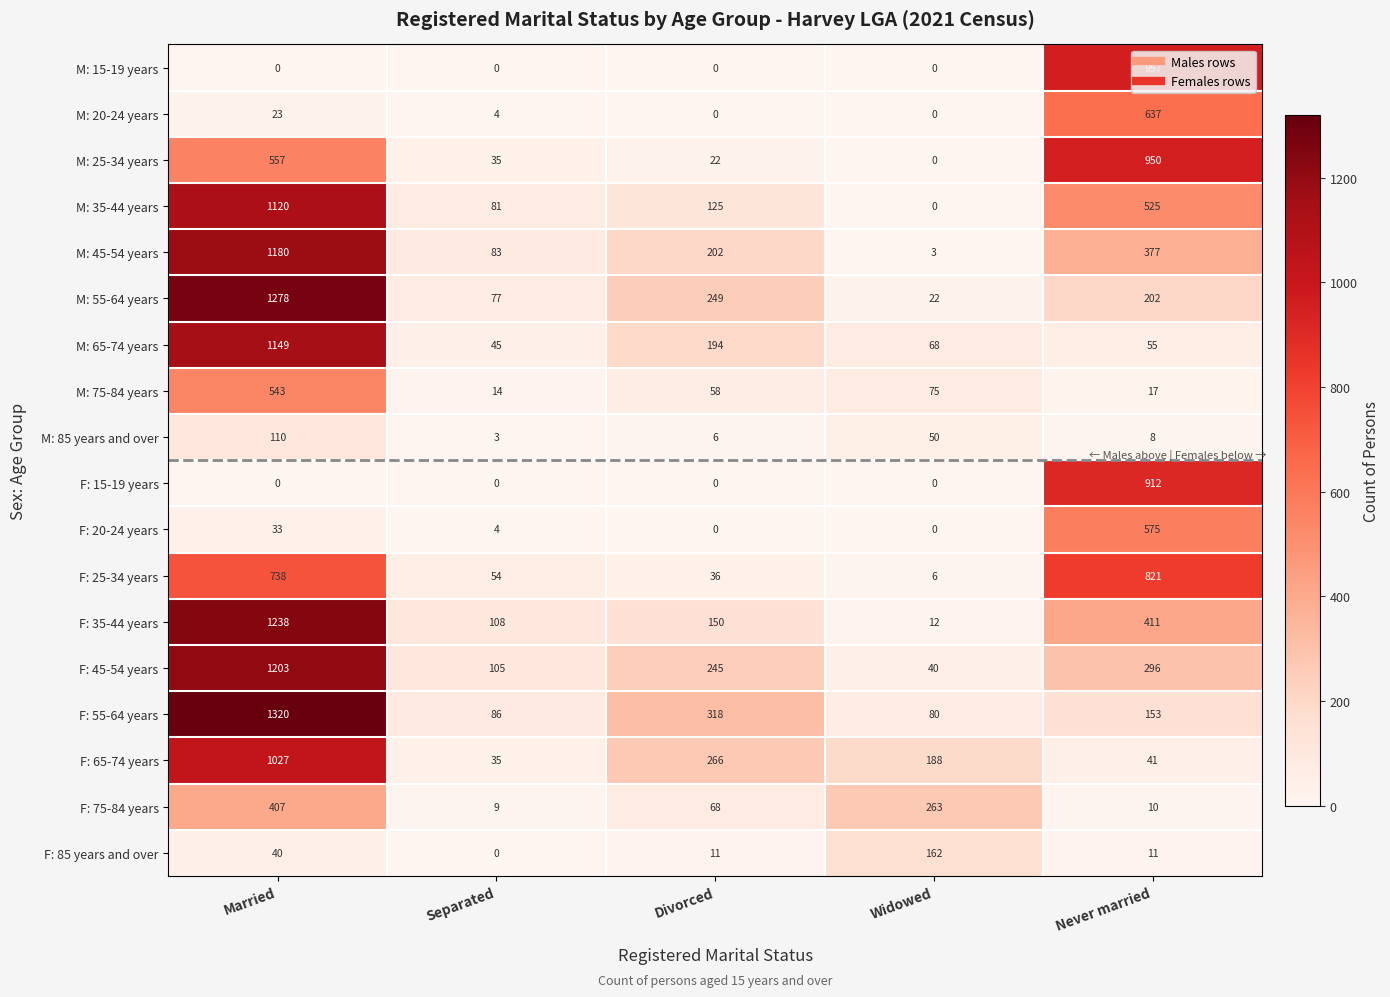

What value does the F: 55-64 years series have at Separated?

86